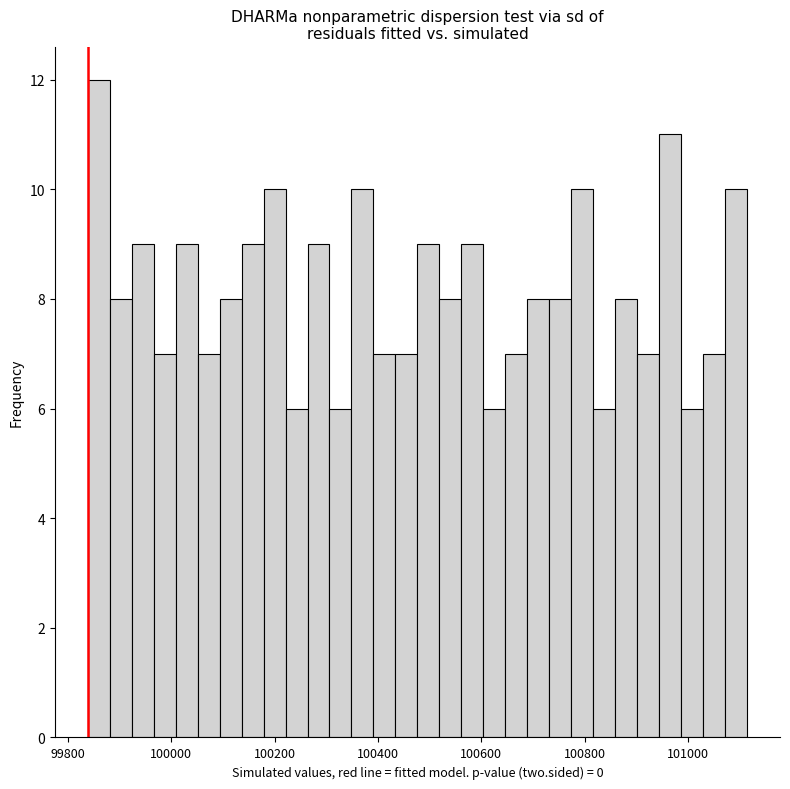

Read against the x-axis, roughly where is the centre of the tallest bar?

99860